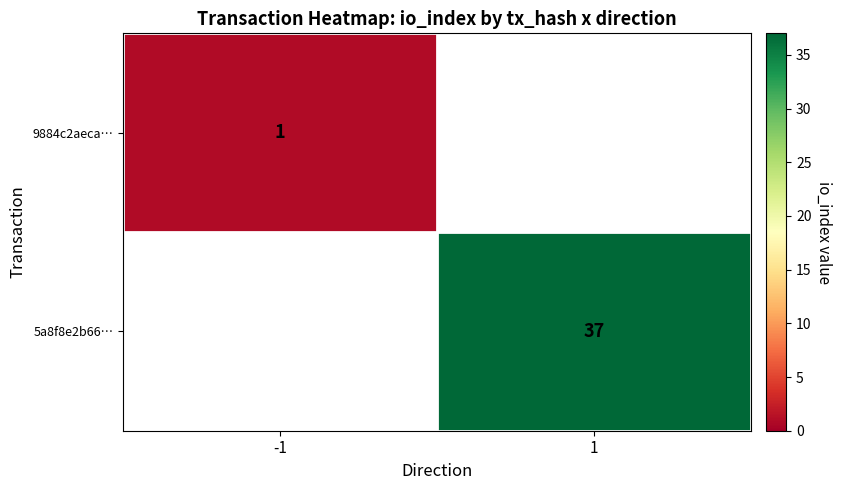

True or false: 9884c2aeca… has a value of 1 at -1.

True